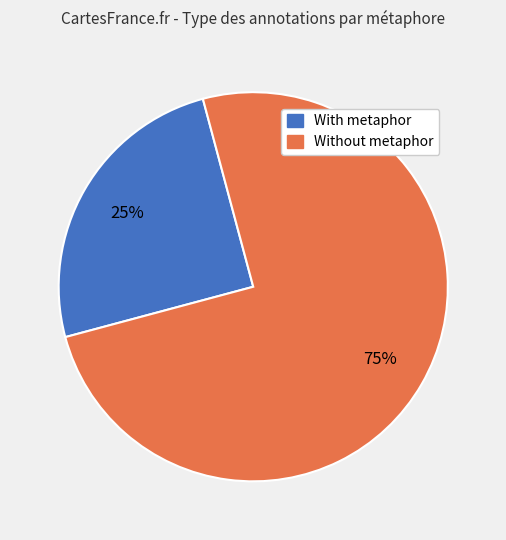

Does any single category account for the majority?

Yes